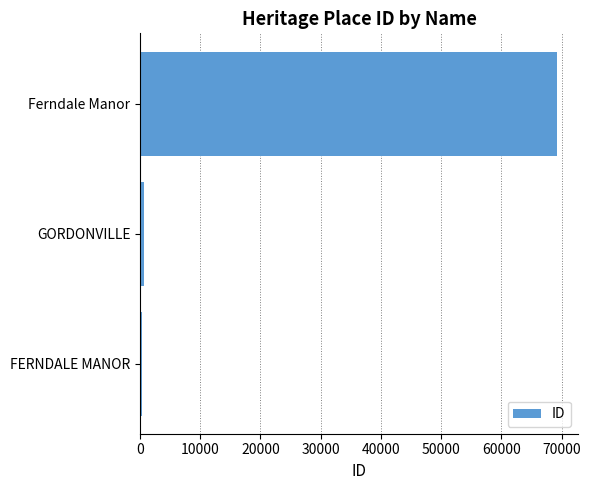

What is the average value?

23403